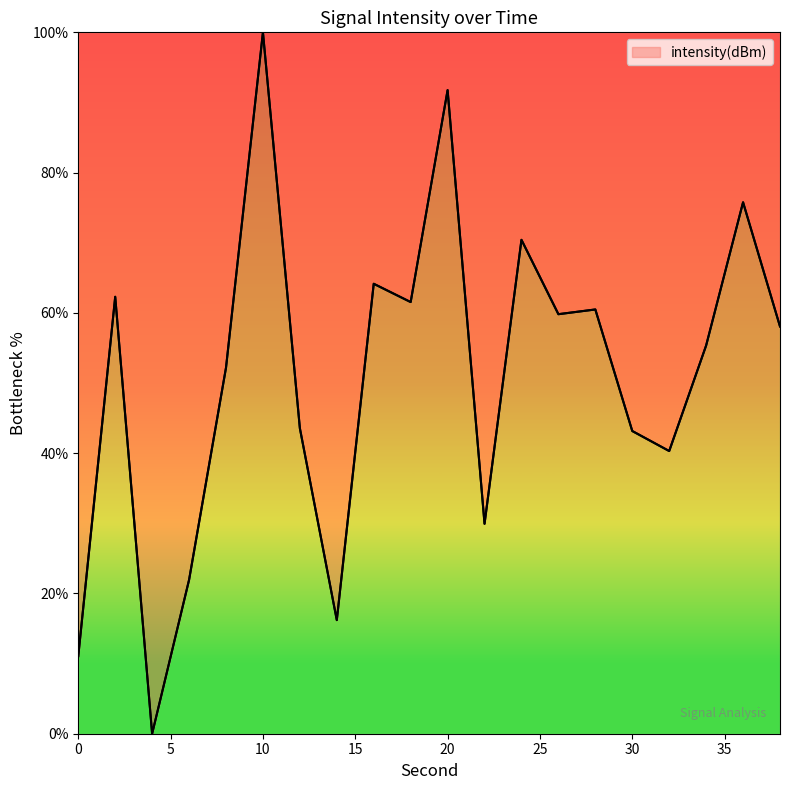

What is the maximum value shown in the chart?

100.0